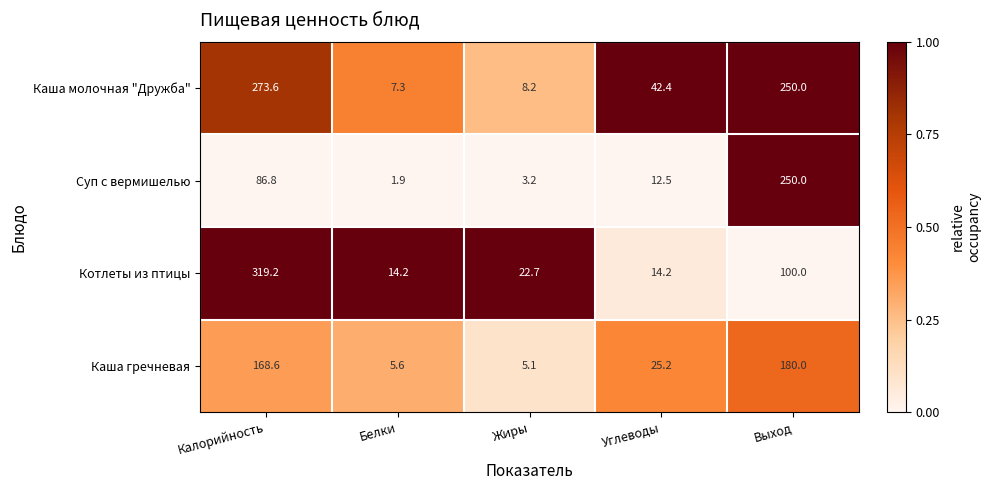

The Суп с вермишелью series shows 20.1 at Углеводы. True or false?

False